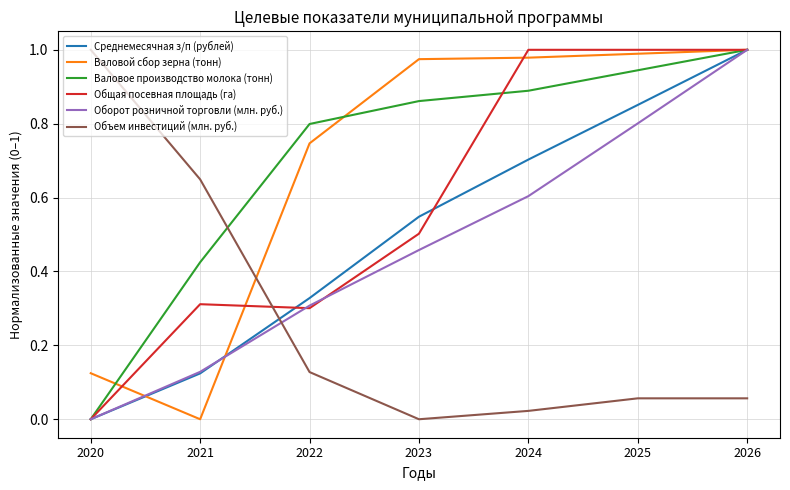

Is the value of Валовой сбор зерна (тонн) at 2022 greater than the value of Общая посевная площадь (га) at 2020?

Yes